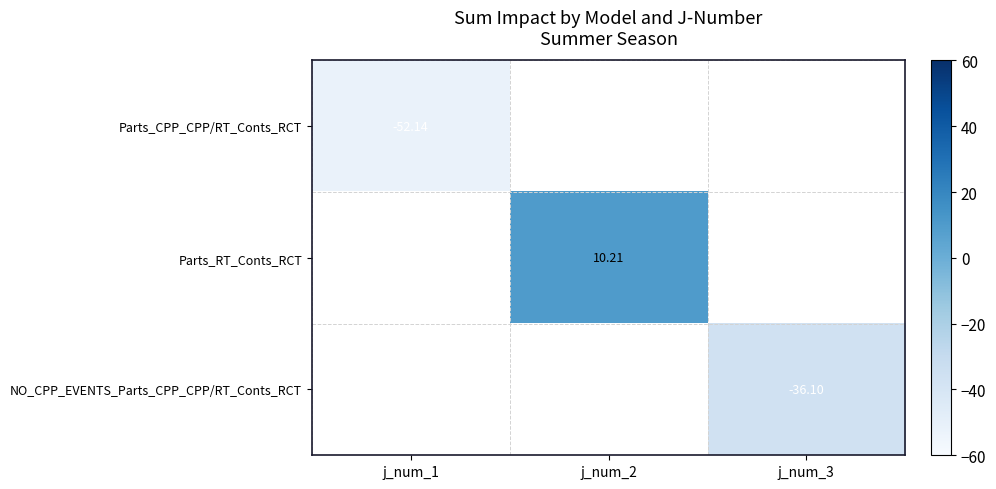

Between j_num_3 and j_num_1, which is larger?

j_num_1